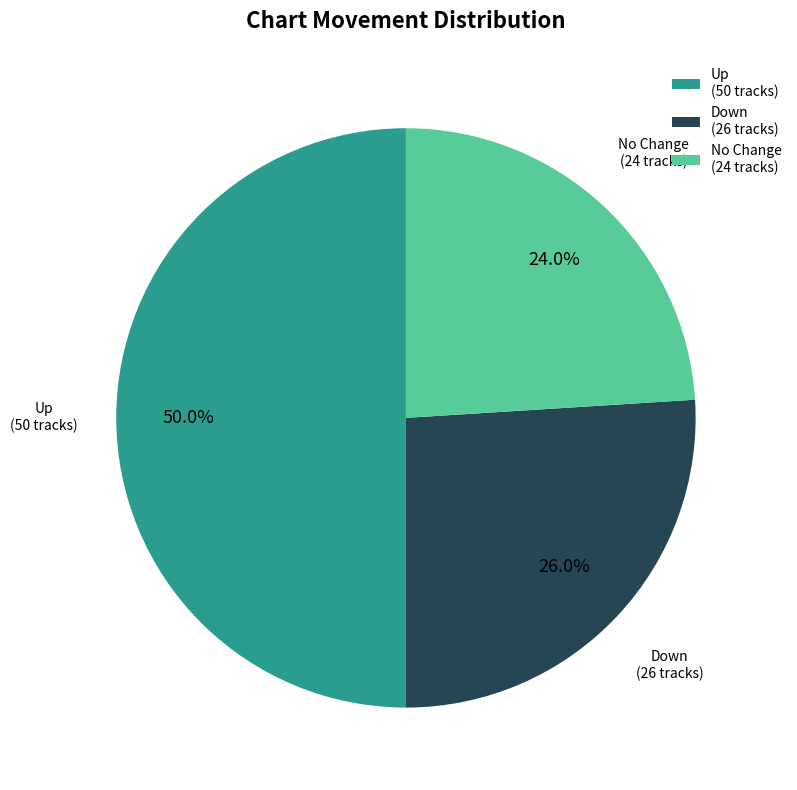

How many slices are in this pie chart?

3